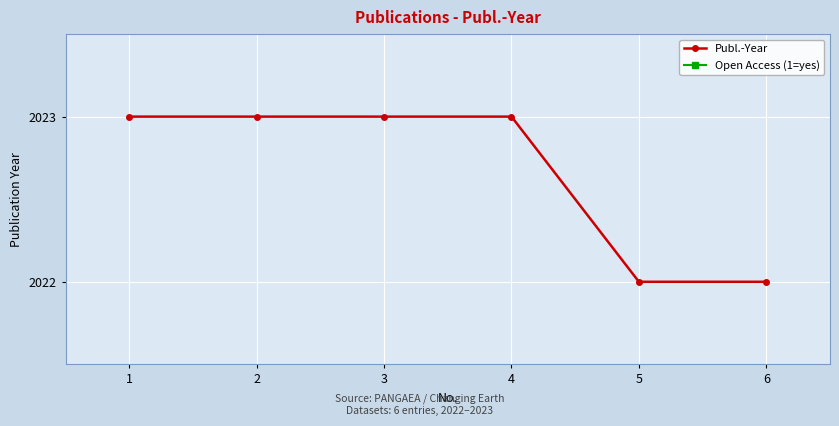

How many positive values does the Open Access (1=yes) series have?

4